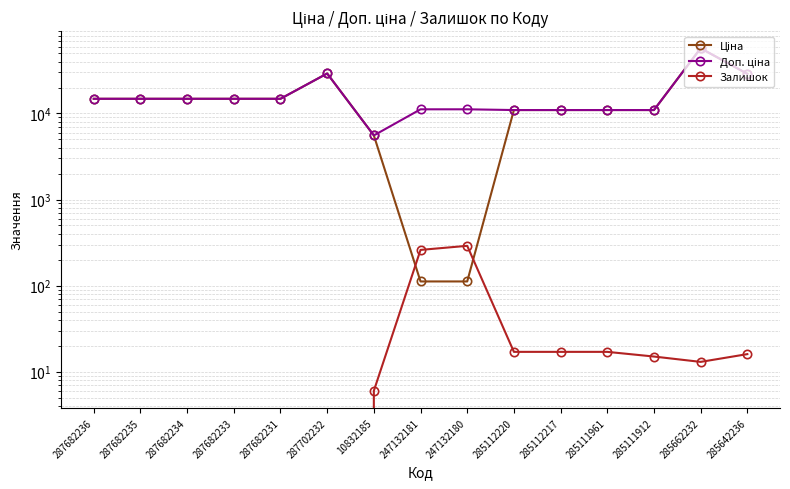

Reading left to right, what are all the values shown in this chart?

Ціна: 287682236=14817.6	287682235=14817.6	287682234=14817.6	287682233=14817.6	287682231=14817.6	287702232=29152.3	10832185=5560.3	247132181=111.8	247132180=111.8	285112220=10964.4	285112217=10964.4	285111961=10964.4	285111912=10964.4	285662232=57258.0	285642236=28901.7
Доп. ціна: 287682236=14817.6	287682235=14817.6	287682234=14817.6	287682233=14817.6	287682231=14817.6	287702232=29152.3	10832185=5560.3	247132181=11182.0	247132180=11182.0	285112220=10964.4	285112217=10964.4	285111961=10964.4	285111912=10964.4	285662232=57258.0	285642236=28901.7
Залишок: 287682236=0.0	287682235=0.0	287682234=0.0	287682233=0.0	287682231=0.0	287702232=0.0	10832185=6.0	247132181=260.0	247132180=290.0	285112220=17.0	285112217=17.0	285111961=17.0	285111912=15.0	285662232=13.0	285642236=16.0